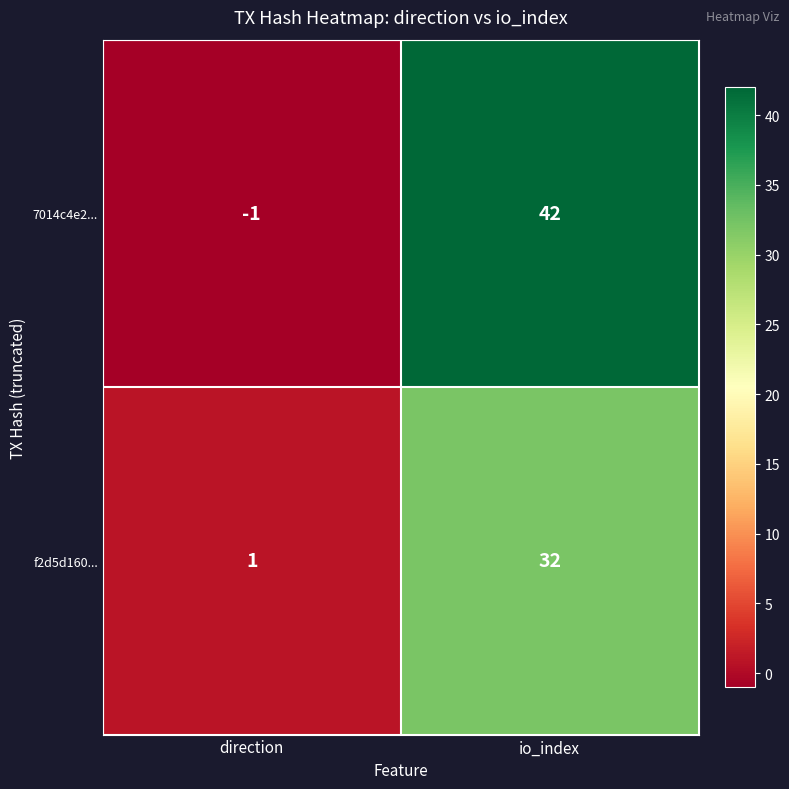

How many categories are shown in the chart?

2